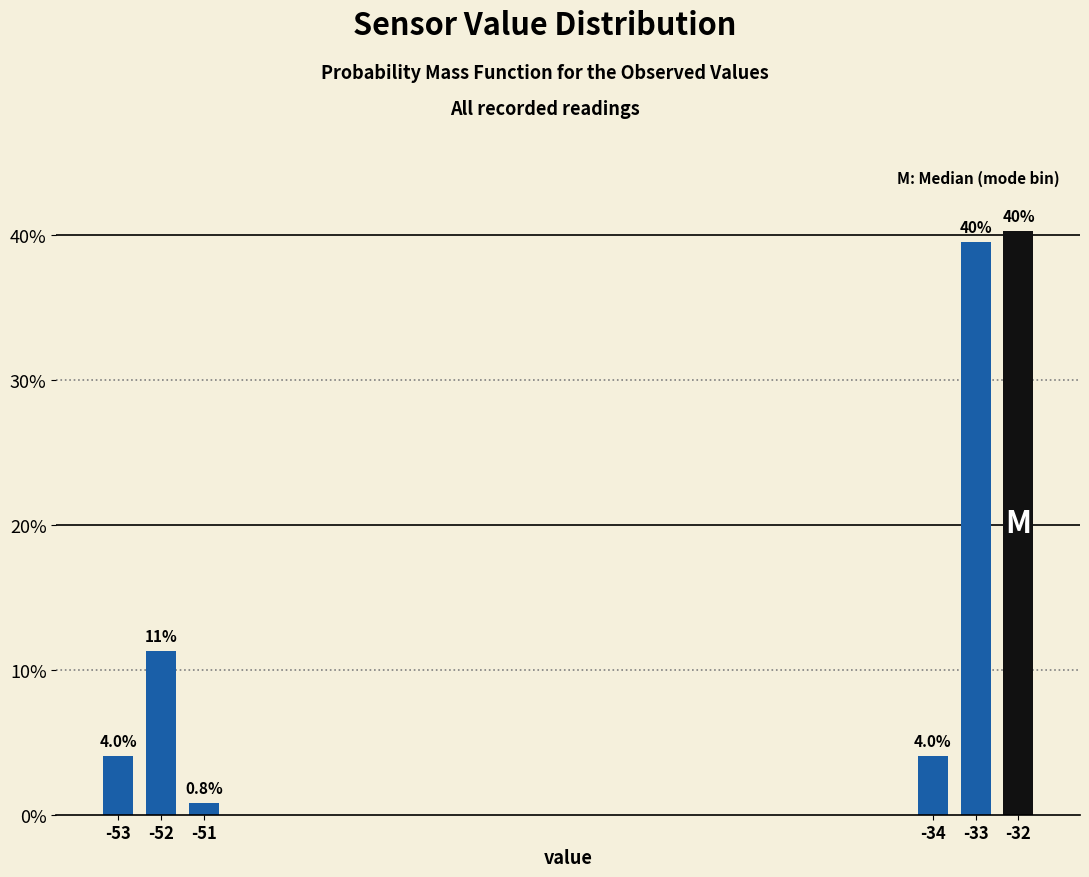

Reading left to right, extract all data points from this chart.

-53=4.0	-52=11.3	-51=0.8	-34=4.0	-33=39.5	-32=40.3